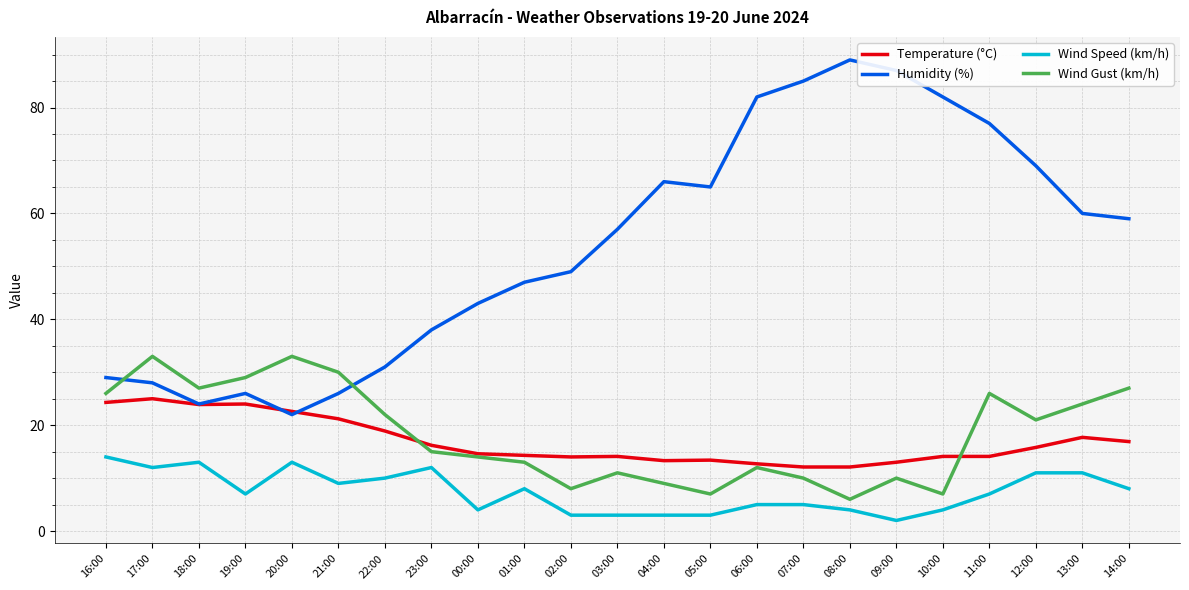

What is the maximum value shown in the chart?

89.0